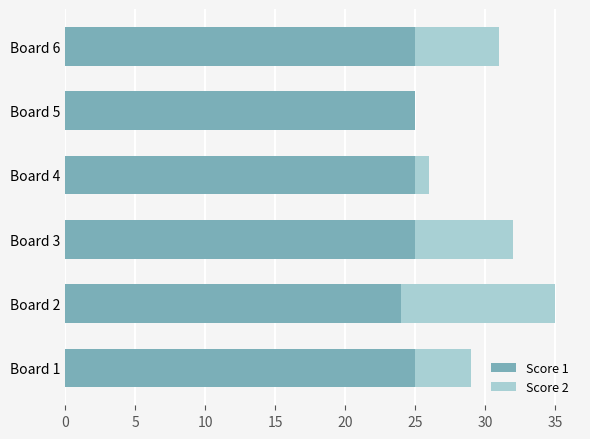

At which category is the sum across all series the highest?

Board 2